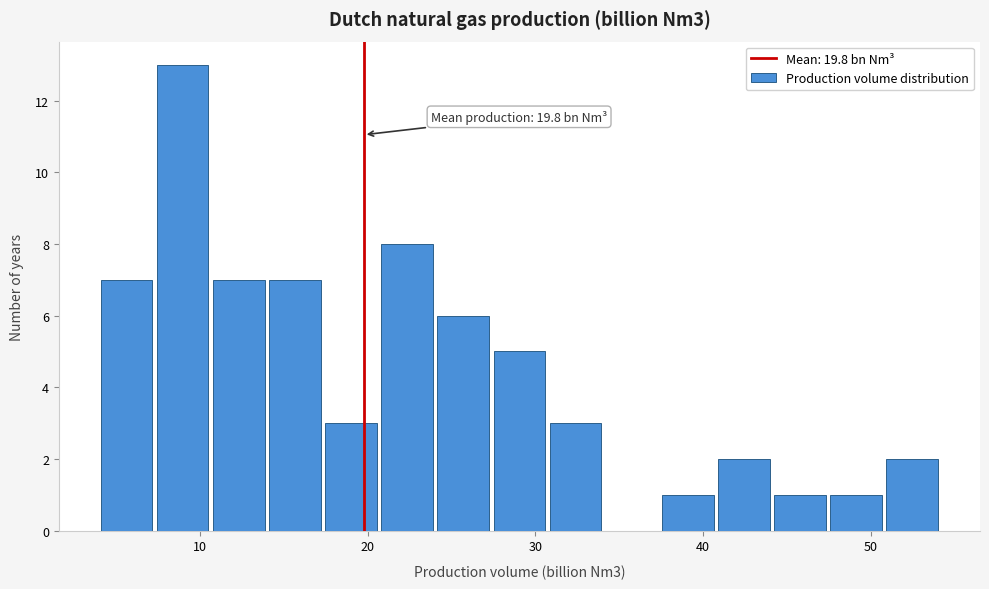

Around what value on the x-axis is the tallest bar? Give the approximate position of its centre, as read against the axis.

9